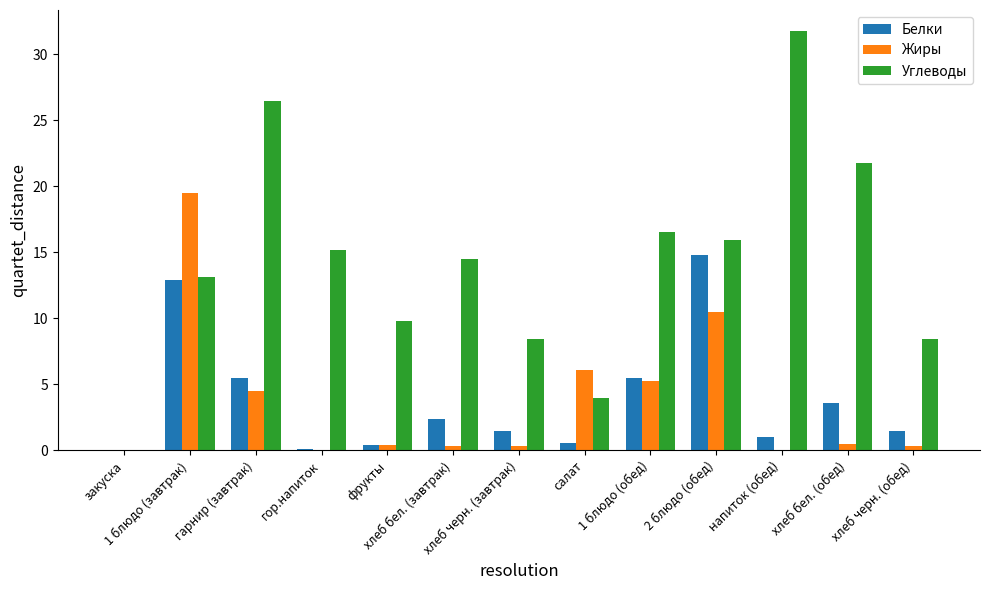

At which category is the sum across all series the highest?

1 блюдо (завтрак)